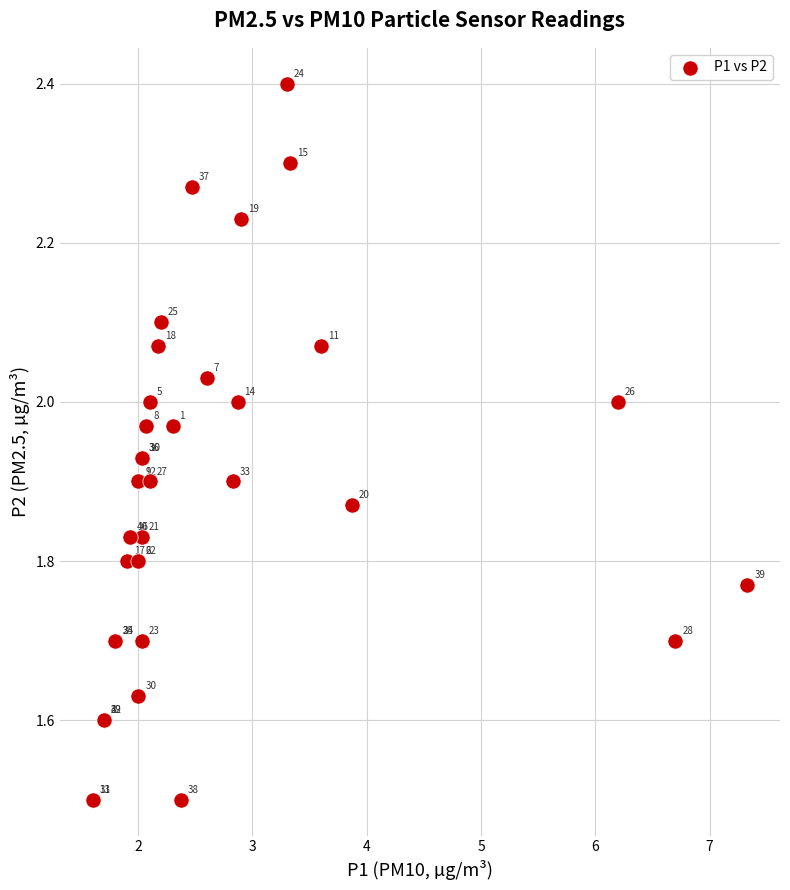

What Y value in the scatter plot is closest to 1?

1.5